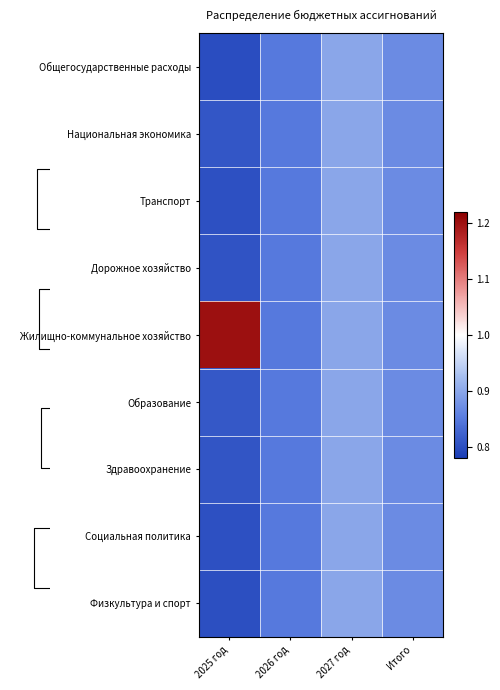

What is the greatest value displayed?

1.2